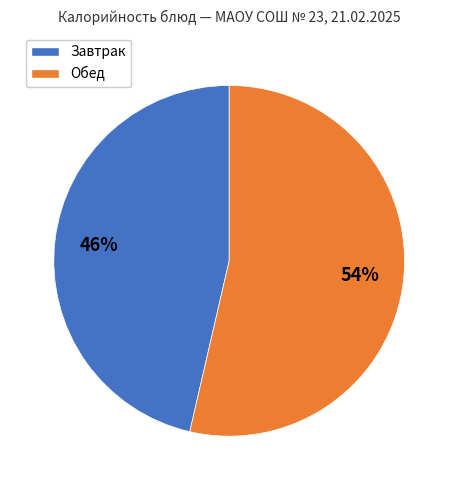

To the nearest percent, what is the average slice percentage?

50%